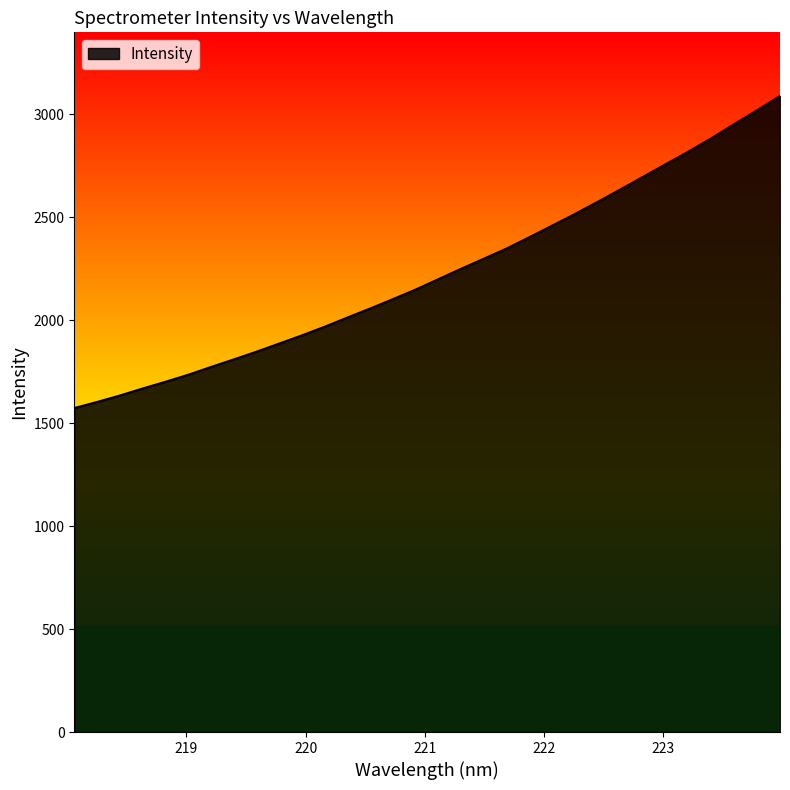

How many lines are shown in the chart?

1